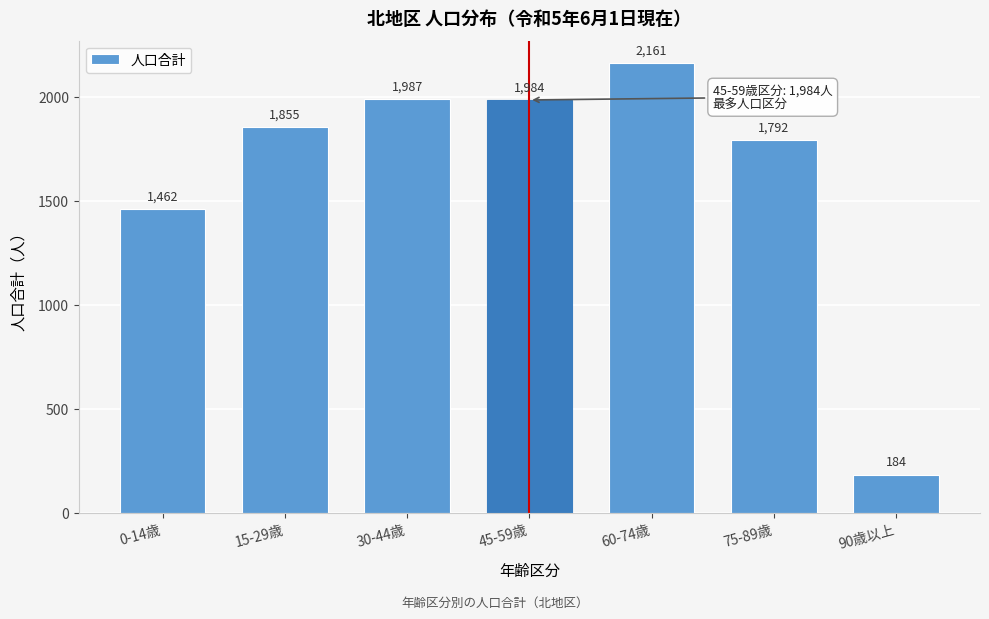

Reading left to right, extract all data points from this chart.

0-14歳=1462	15-29歳=1855	30-44歳=1987	45-59歳=1984	60-74歳=2161	75-89歳=1792	90歳以上=184